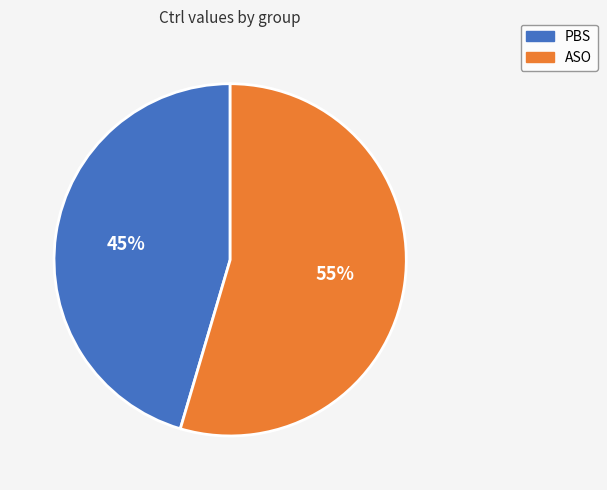

Which slice is the largest?

ASO